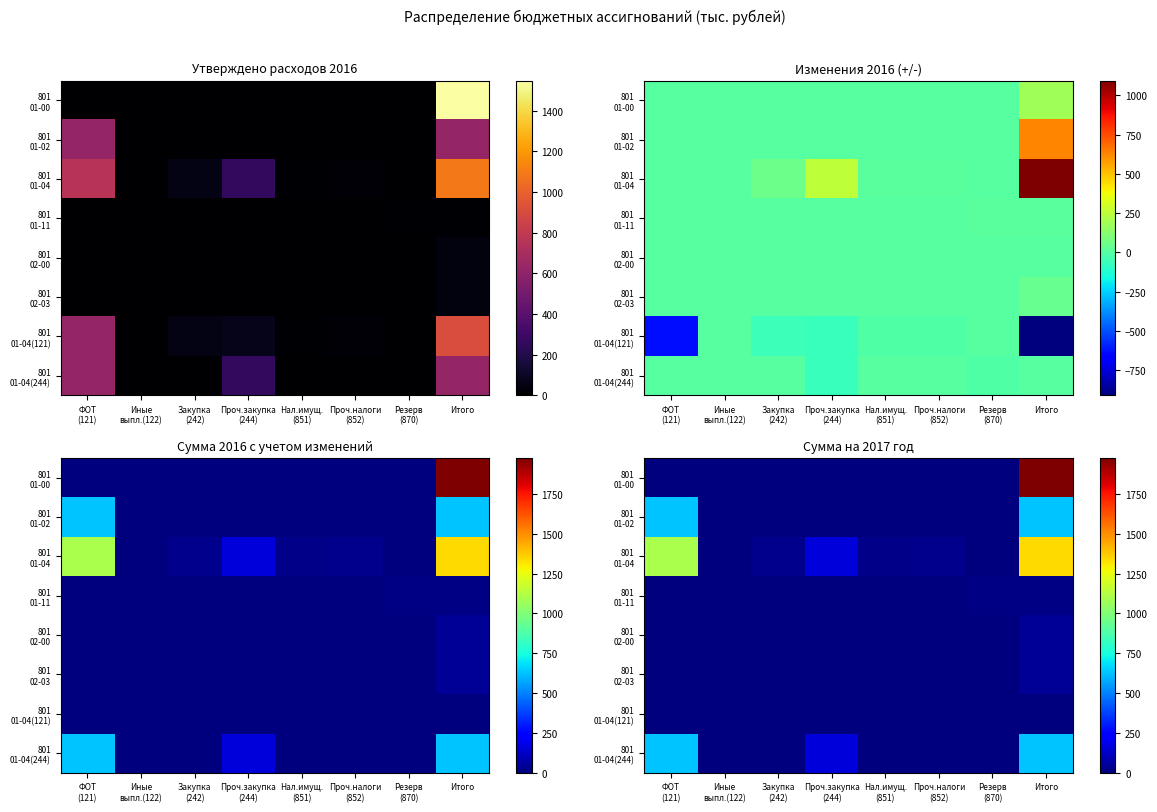

What is the greatest value displayed?

1976.0